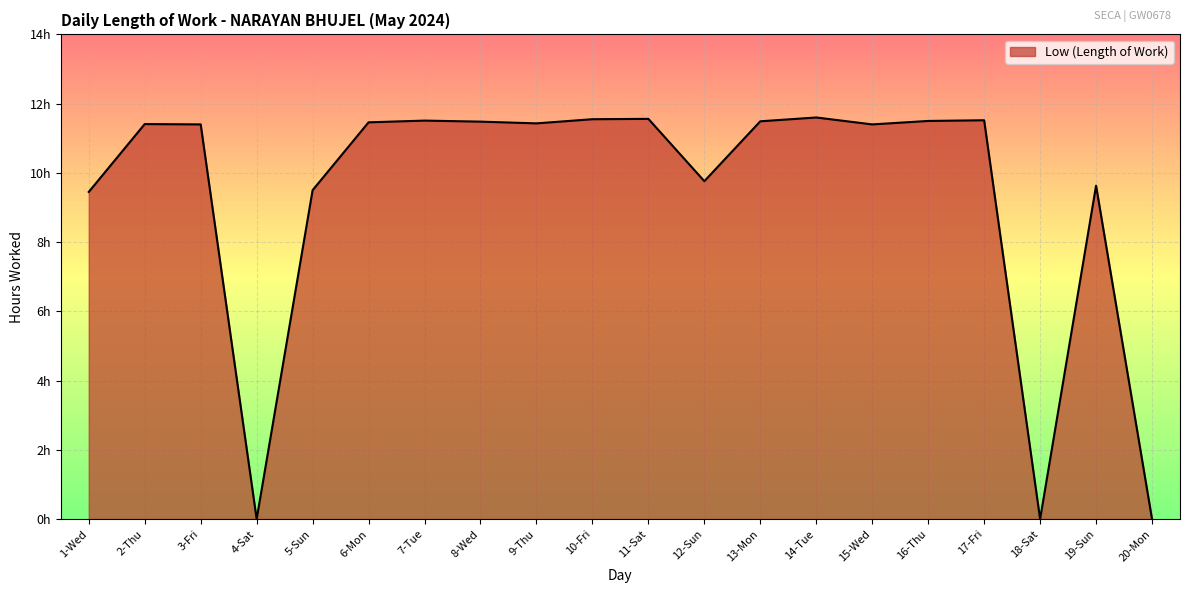

Between 20-Mon and 11-Sat, which is larger?

11-Sat